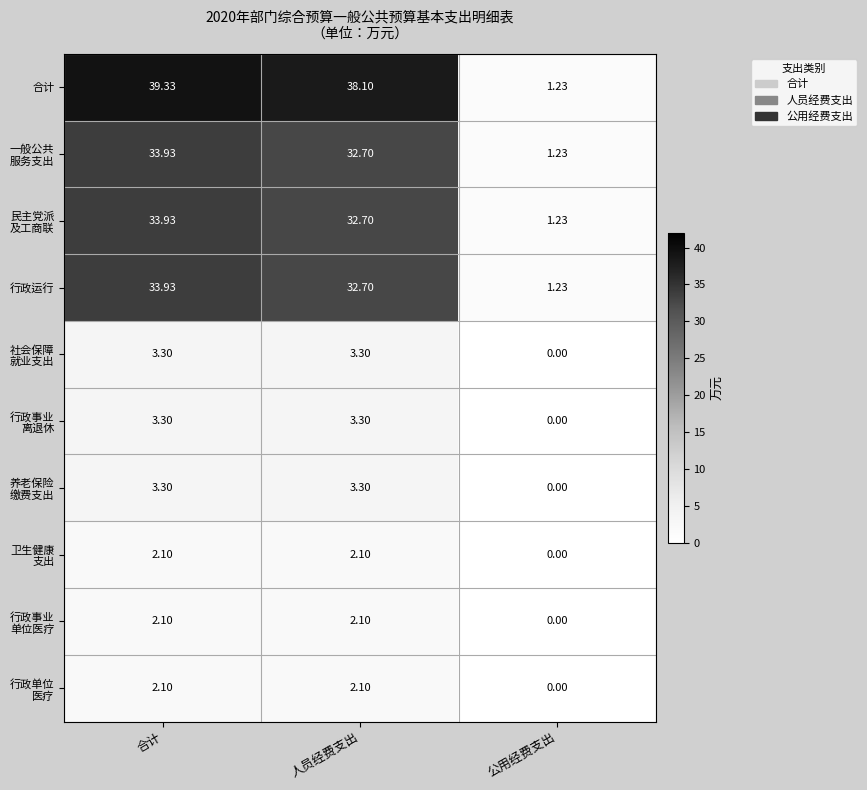

List the labels in order of 行政运行 value, smallest first.

公用经费支出, 人员经费支出, 合计